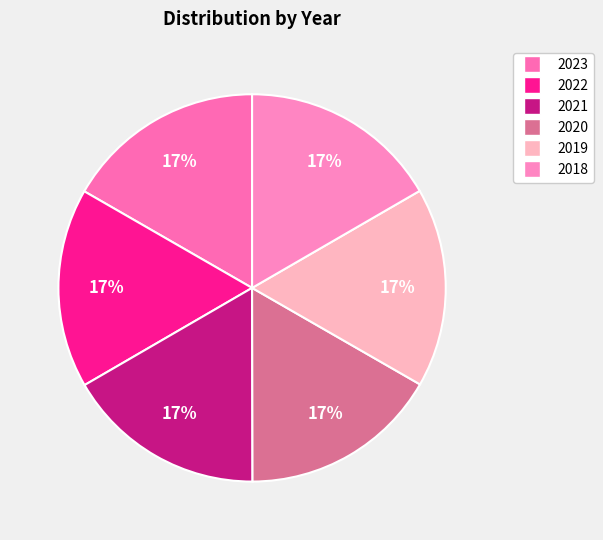

To the nearest percent, what is the average slice percentage?

17%